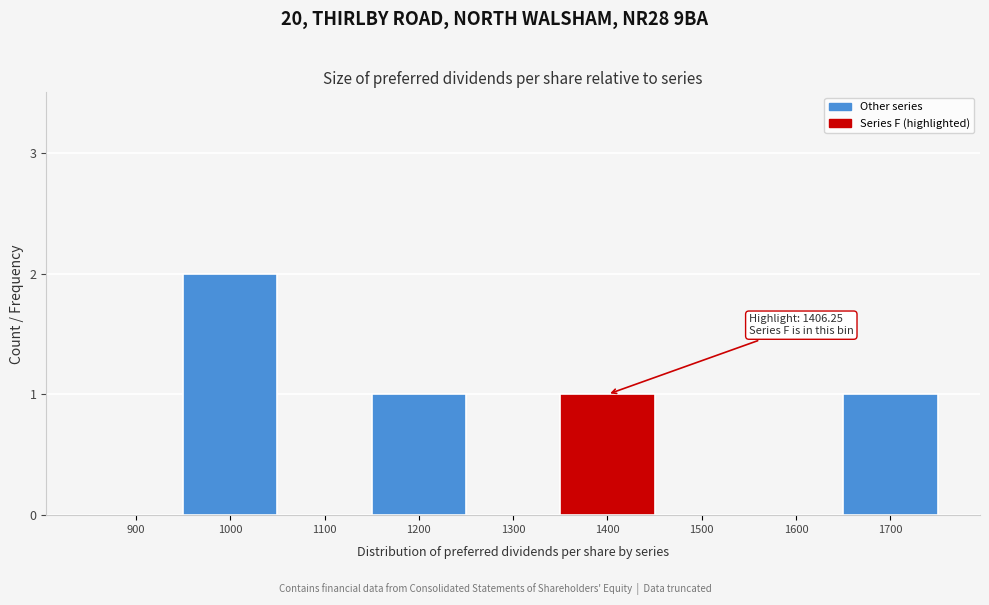

Reading left to right, list all the values displayed in this chart.

900=0	1000=2	1100=0	1200=1	1300=0	1400=1	1500=0	1600=0	1700=1